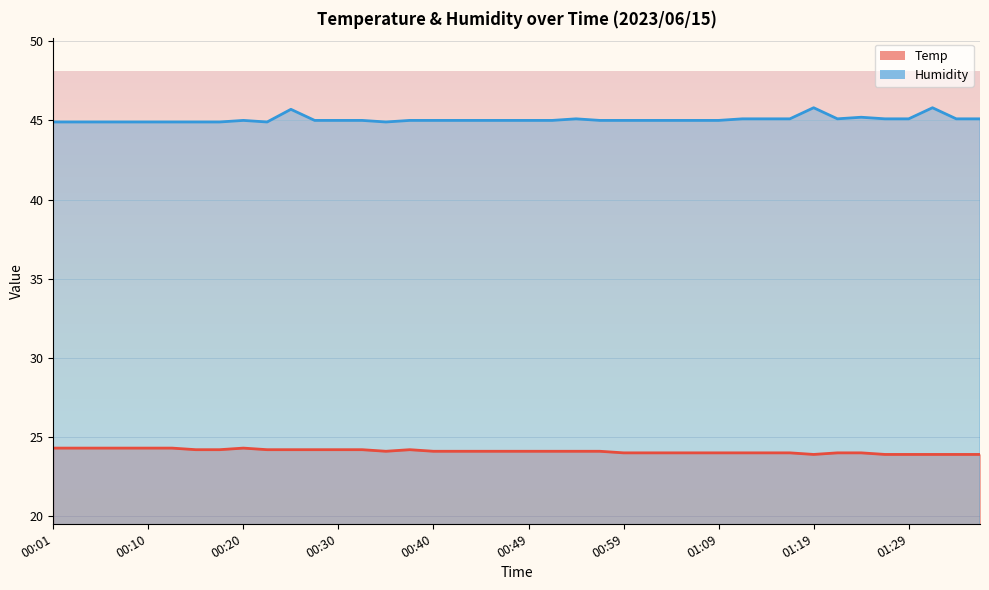

What is the value of the Temp point at the 17th from the left?

24.1